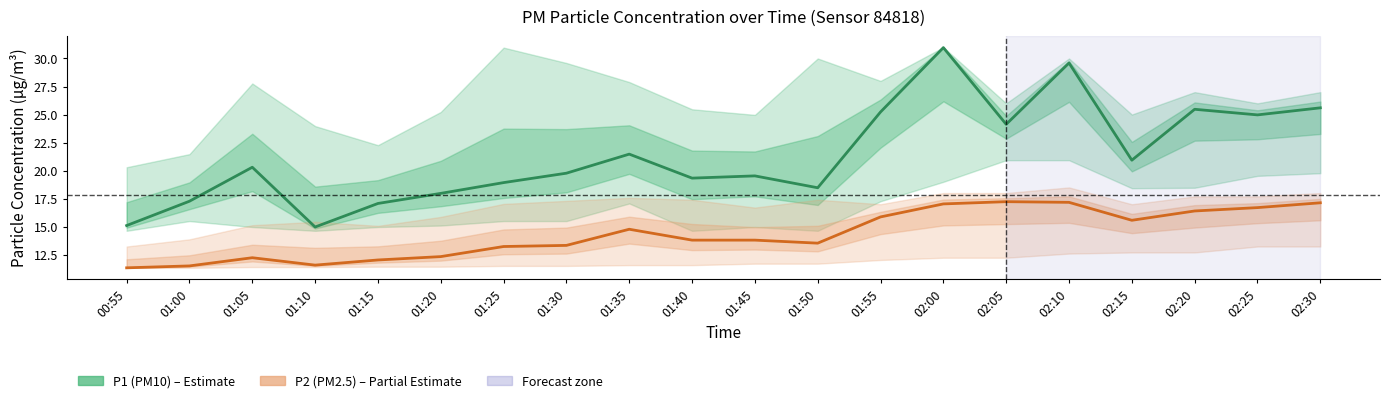

What are all the series names shown in the legend?

P1 (PM10), P2 (PM2.5)